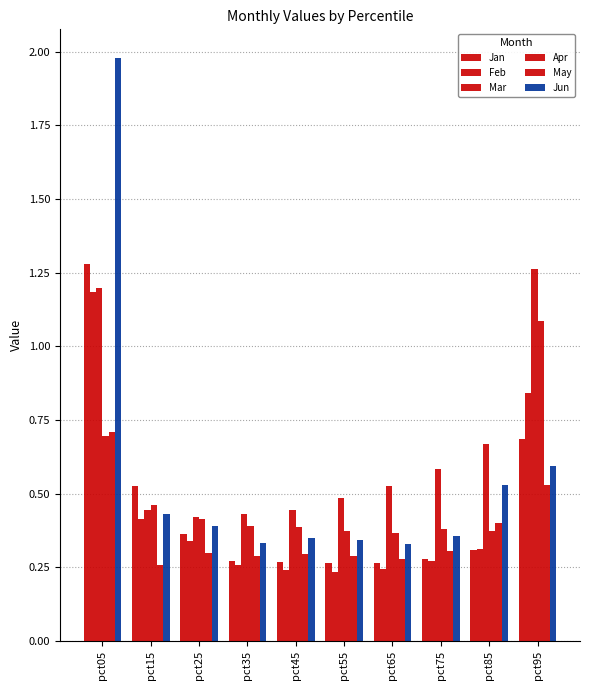

How many data points does each series have?

10